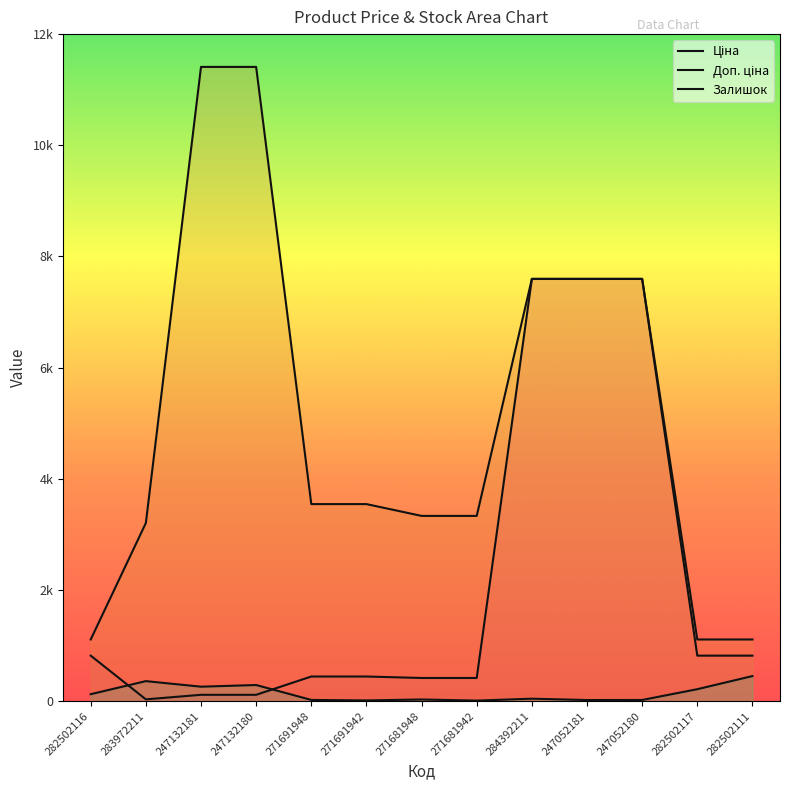

How many lines are shown in the chart?

3